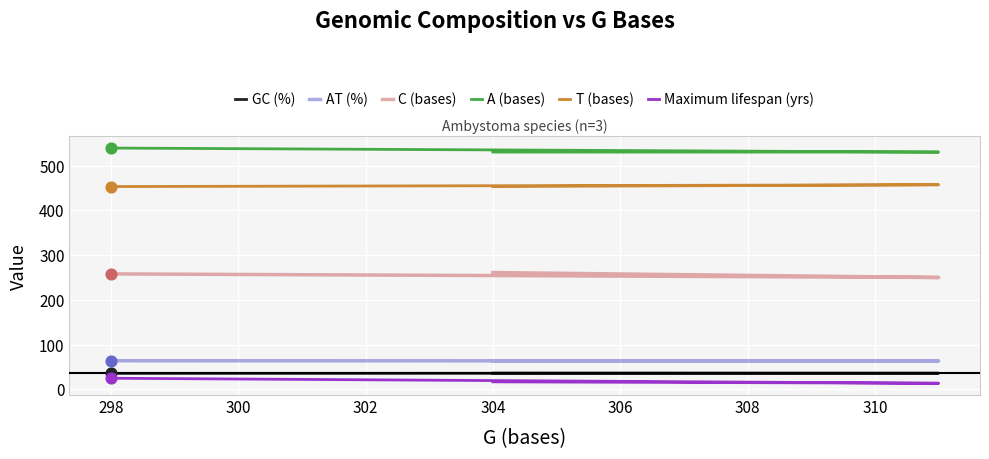

Which series has the largest total across all categories?

A (bases)